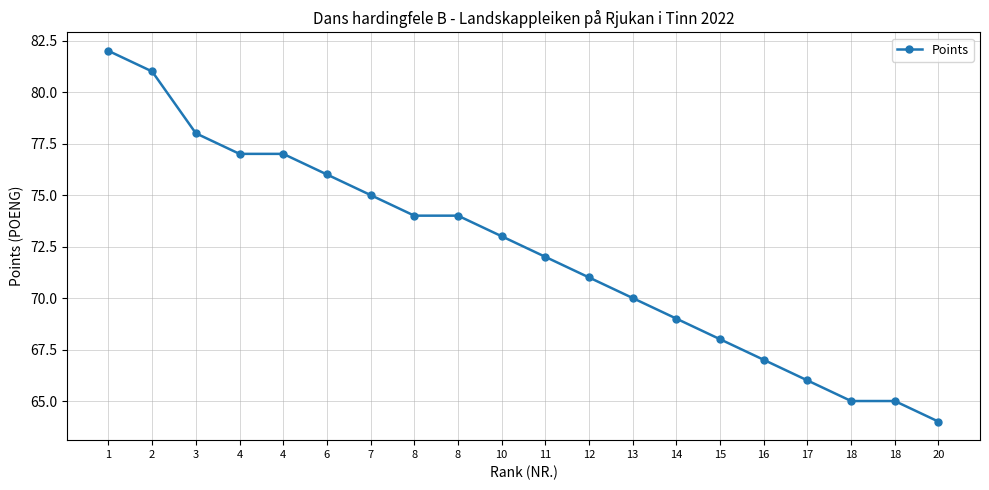

What is the maximum value shown in the chart?

82